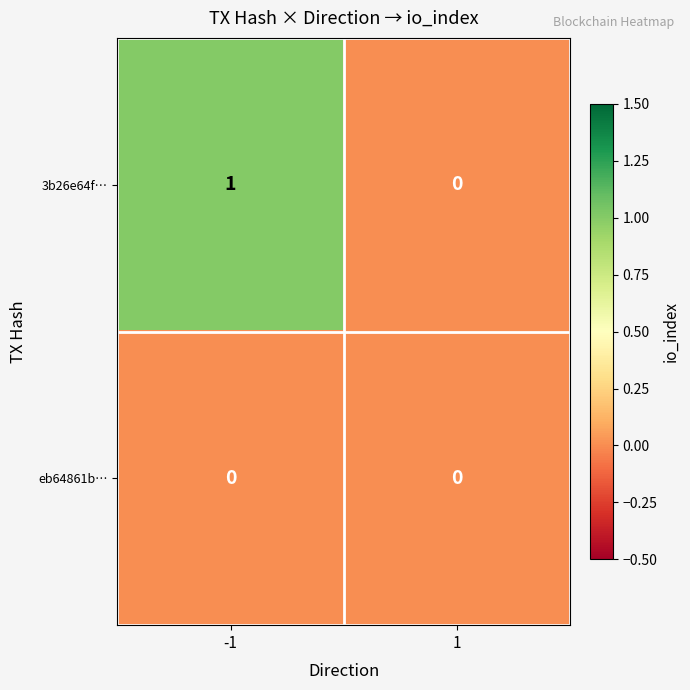

Reading right to left, list all the values displayed in this chart.

3b26e64f…: 0	1
eb64861b…: 0	0